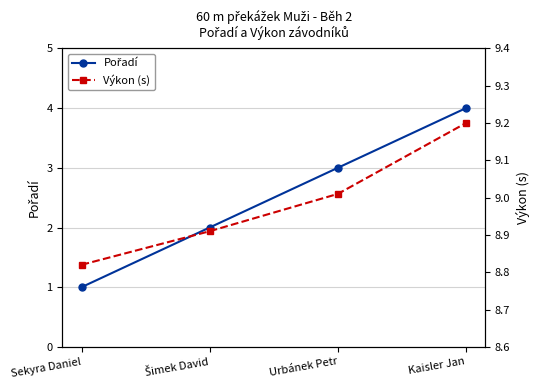

How many distinct data groups are displayed?

2